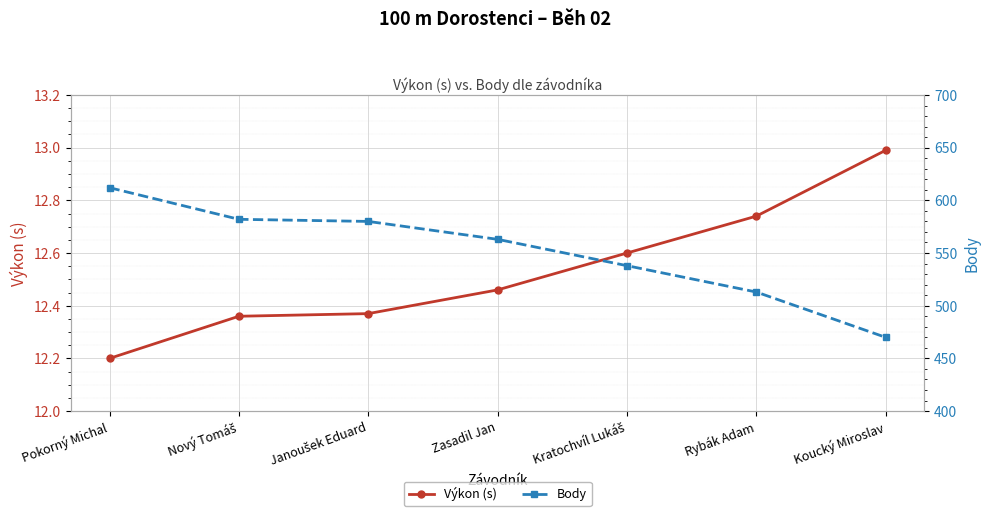

Which has a higher value, Kratochvíl Lukáš or Rybák Adam?

Rybák Adam